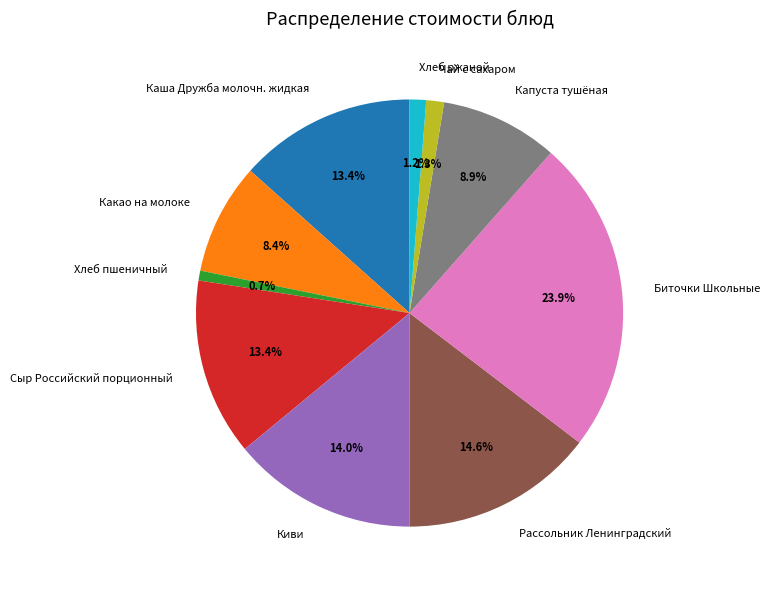

How many slices are in this pie chart?

10